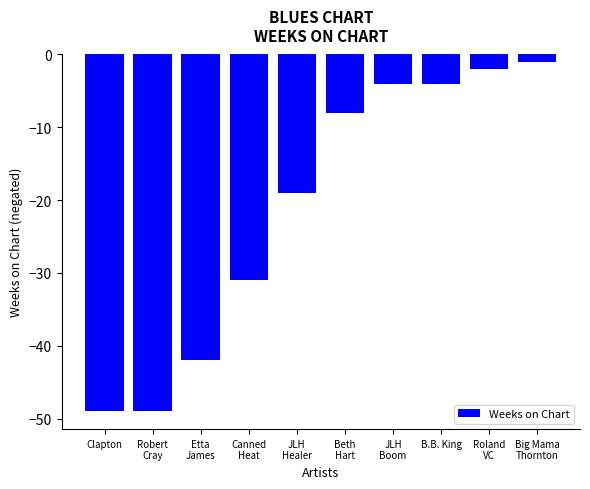

Reading left to right, transcribe all the data shown in this chart.

-49	-49	-42	-31	-19	-8	-4	-4	-2	-1